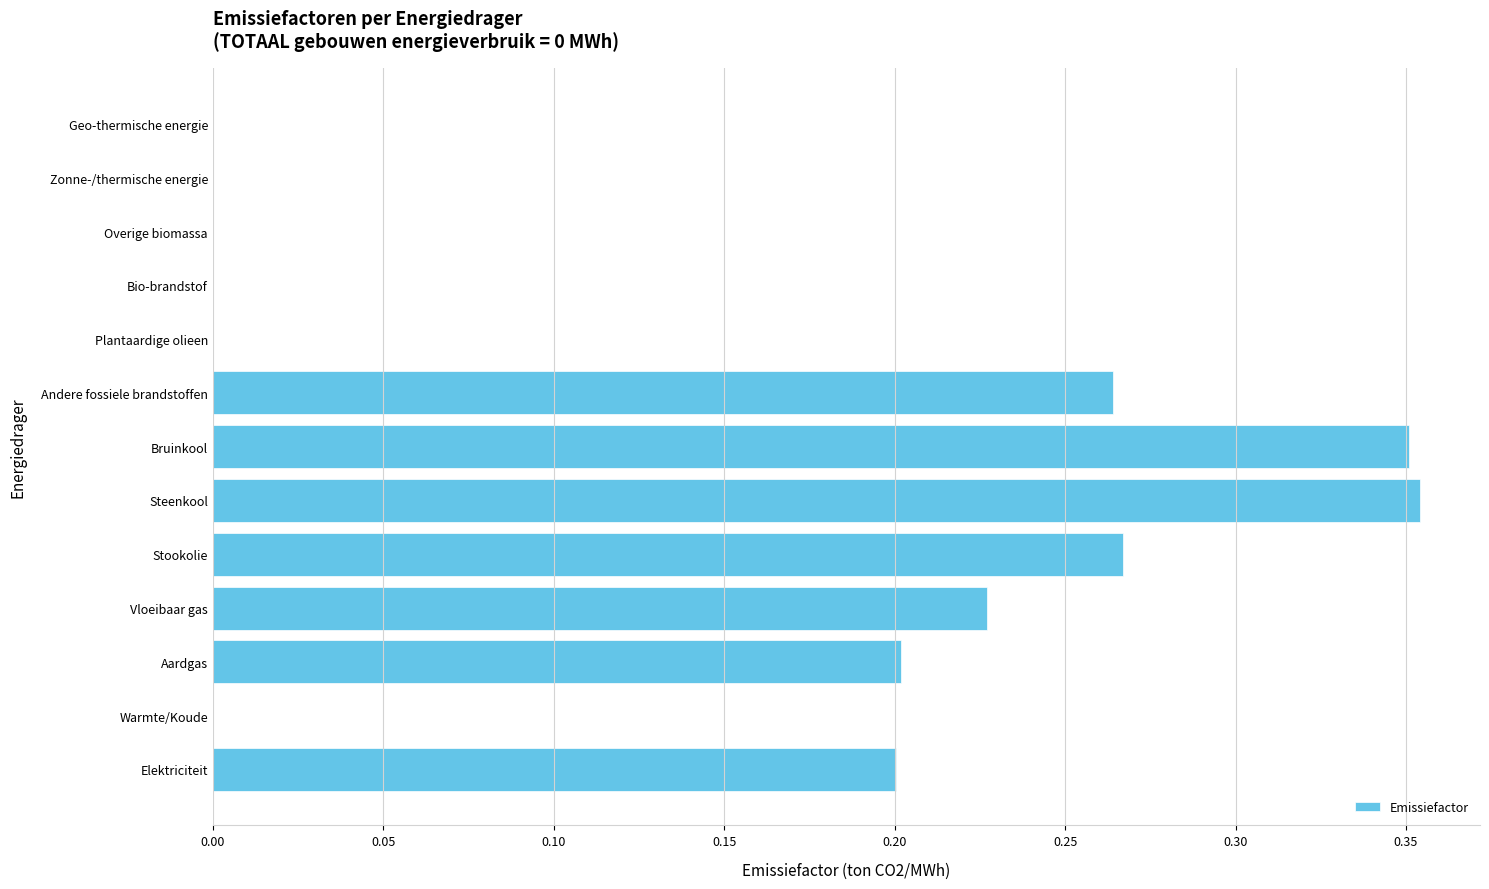

Which has a higher value, Zonne-/thermische energie or Aardgas?

Aardgas